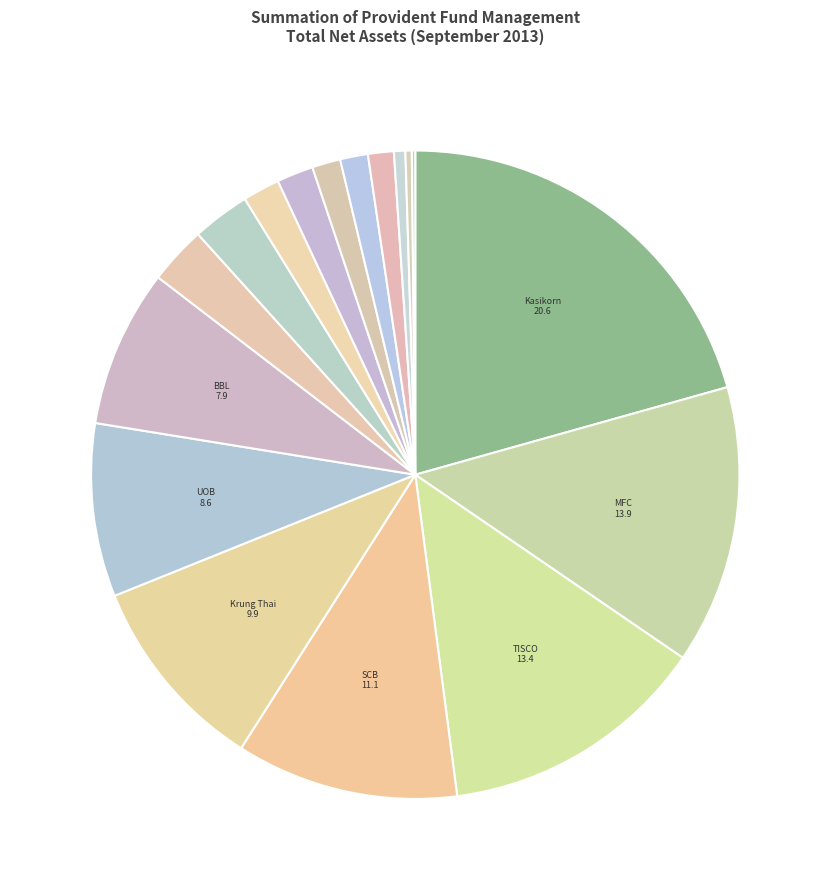

To the nearest percent, what is the difference between the largest and smallest slice percentages?

20%